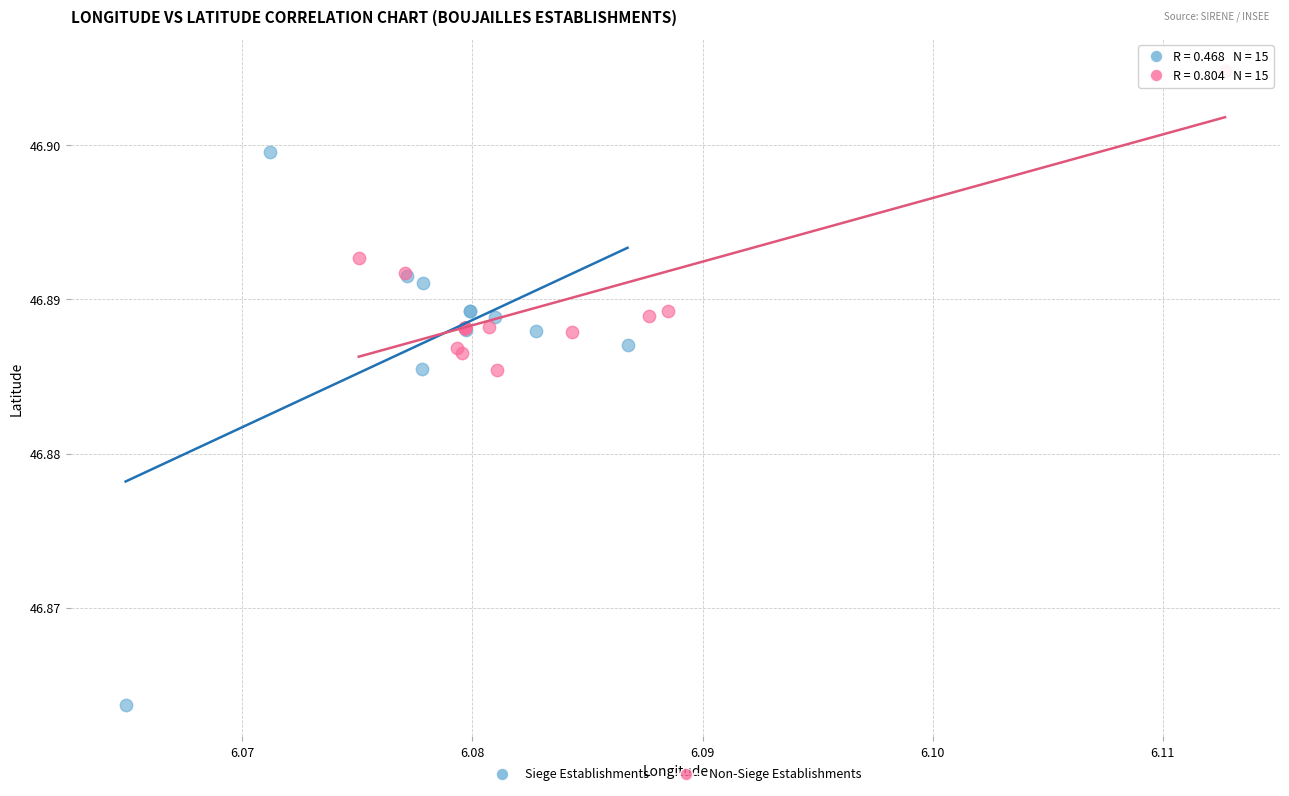

Which series reaches the minimum Y coordinate?

Siege Establishments